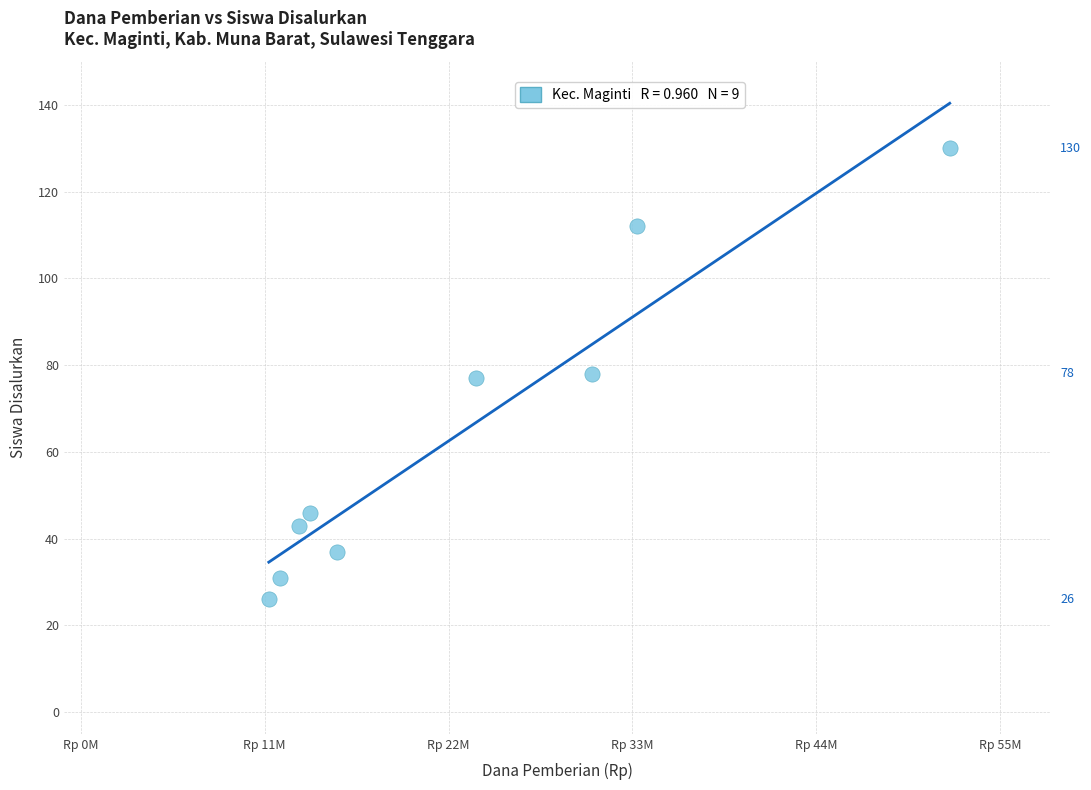

What is the range of Y values (max minus min)?

104